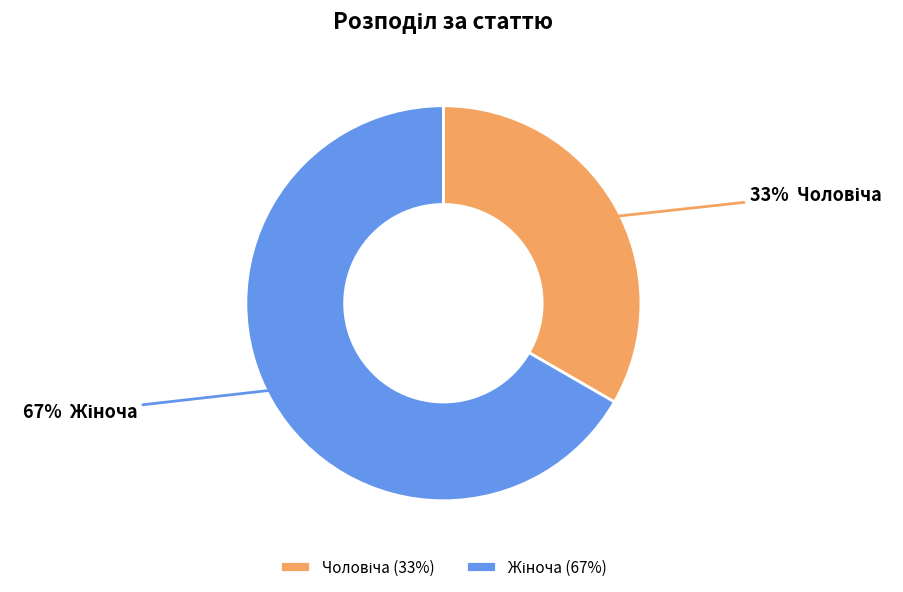

To the nearest percent, what is the average slice percentage?

50%